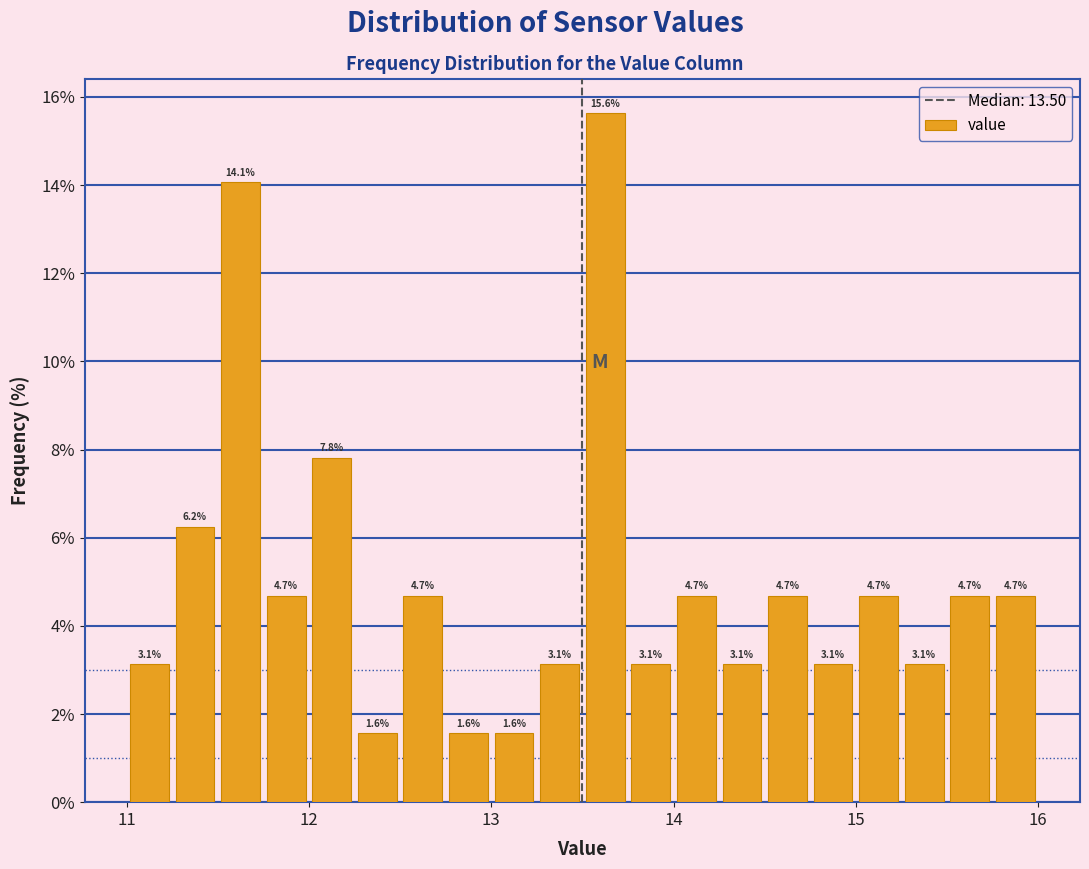

Around what value on the x-axis is the tallest bar? Give the approximate position of its centre, as read against the axis.

13.6